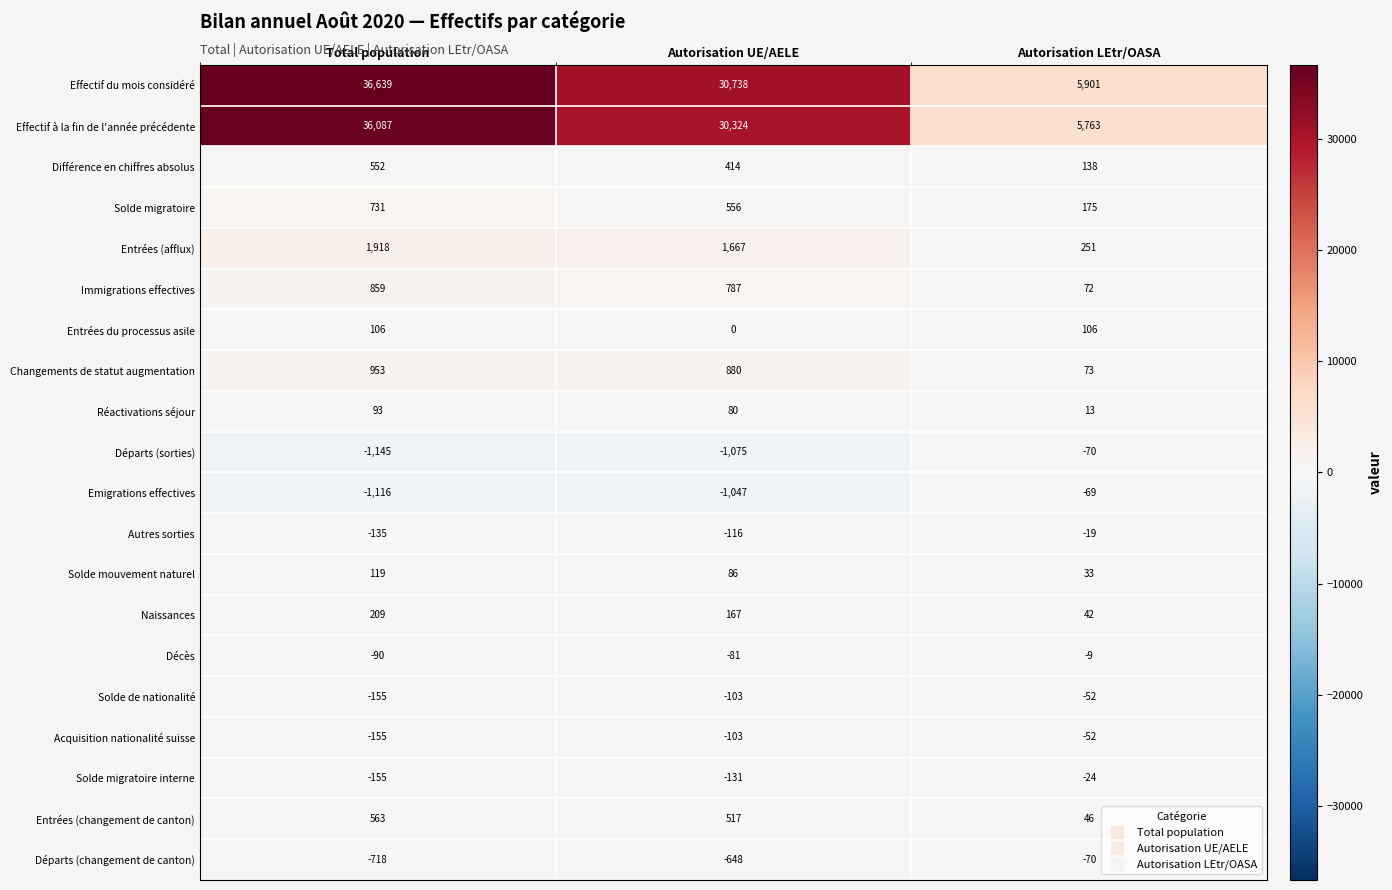

How many positive values does the Entrées du processus asile series have?

2